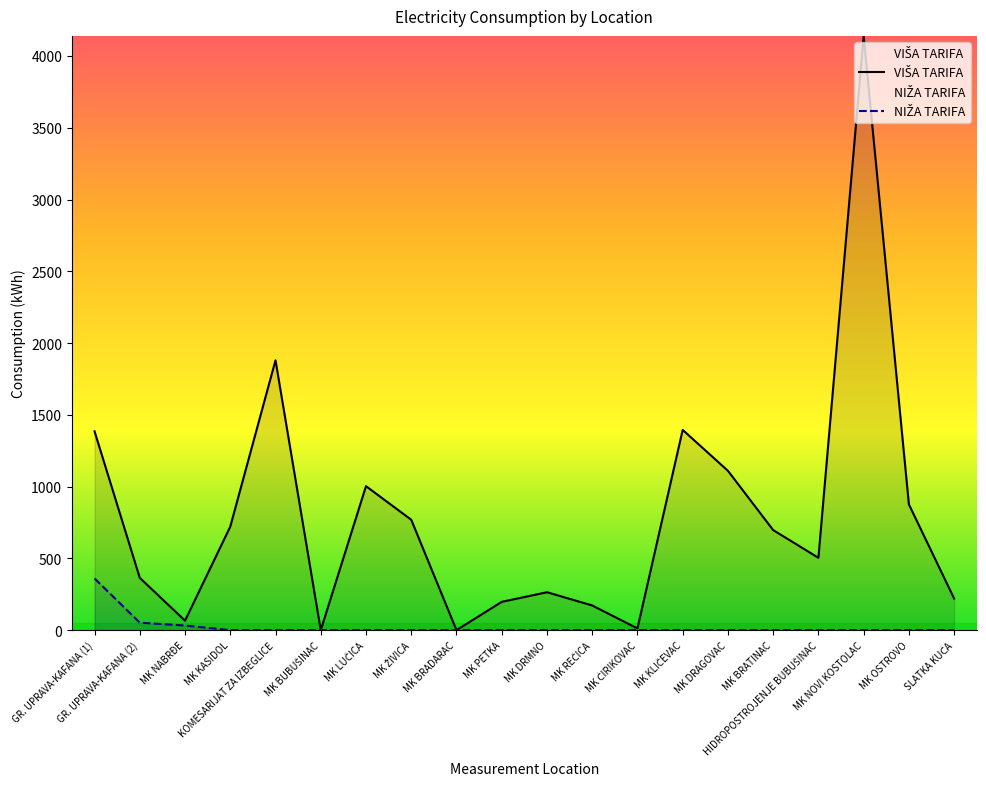

True or false: VIŠA TARIFA has more than 1 points higher than both neighbors.

True